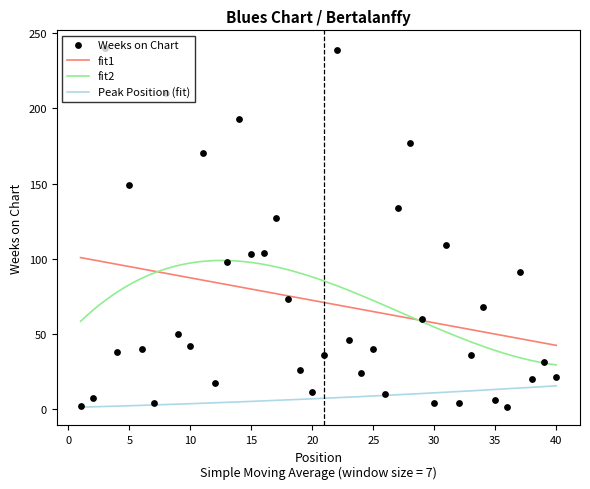

What is the ratio of the value at 33 to the value at 27?

0.3